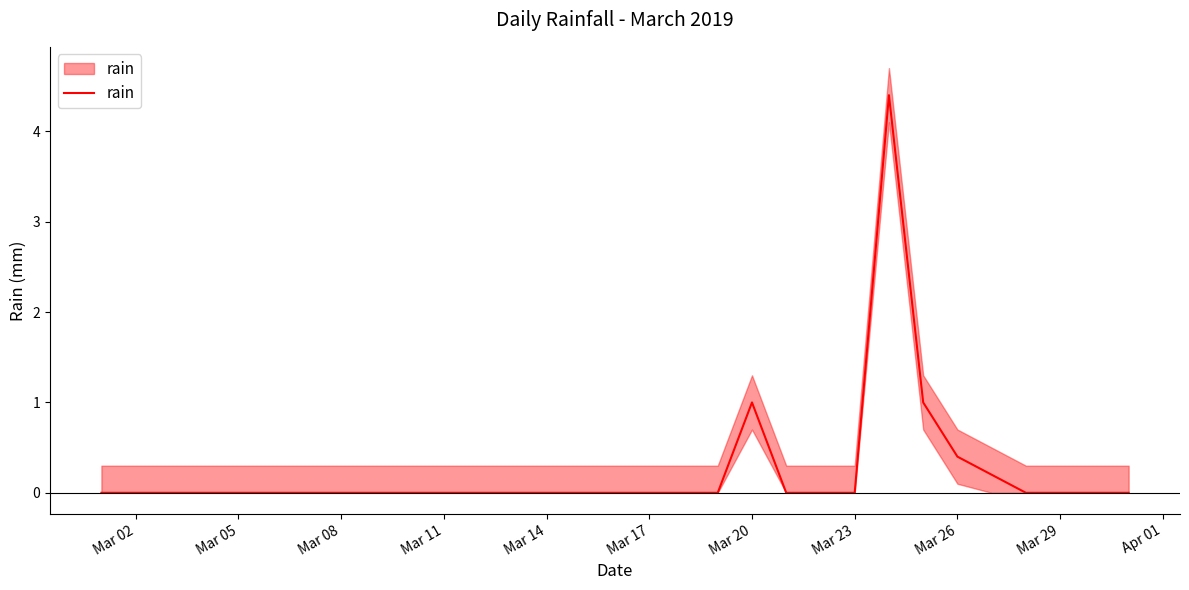

Which label corresponds to the smallest value in the chart?

Mar 02